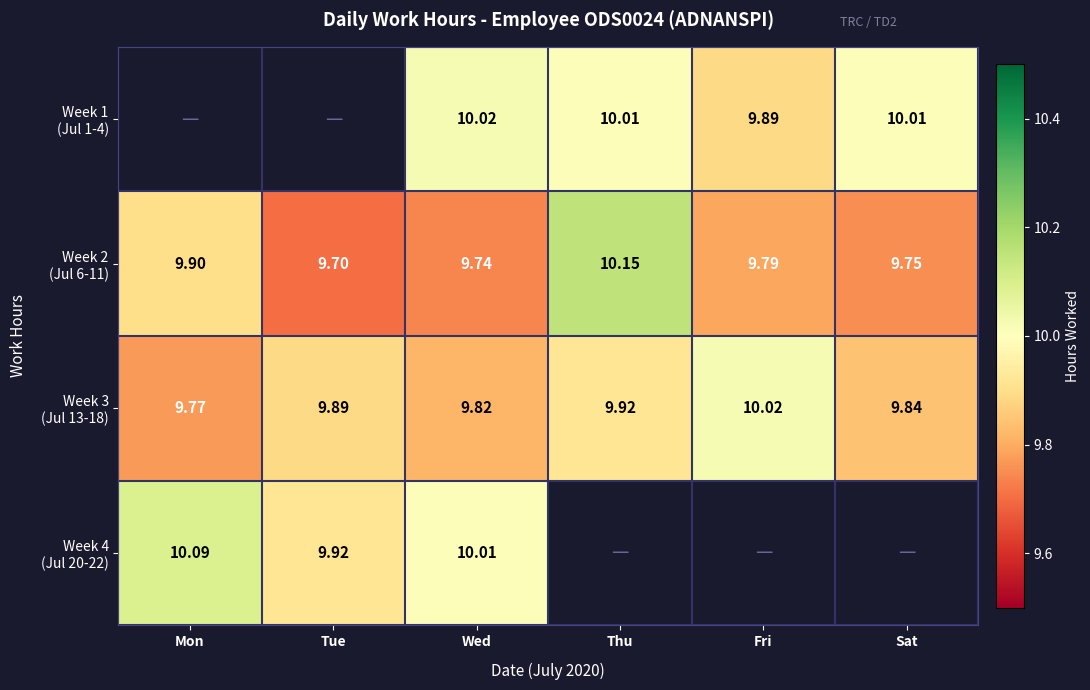

Between Tue and Sat, which is larger?

Sat